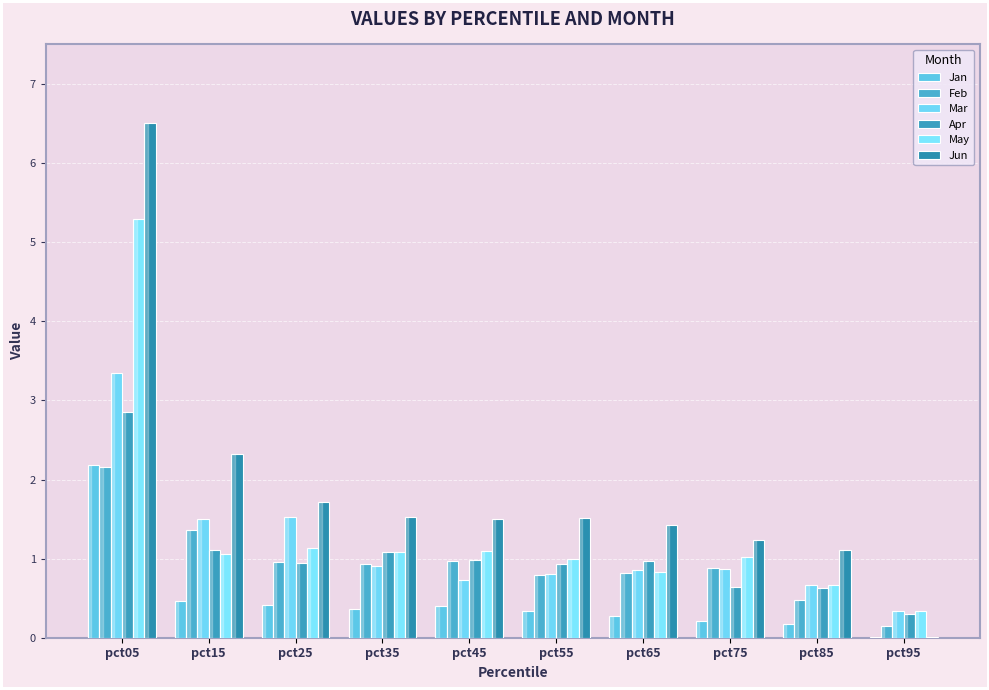

True or false: Feb has a value of 0.5 at pct65.

False